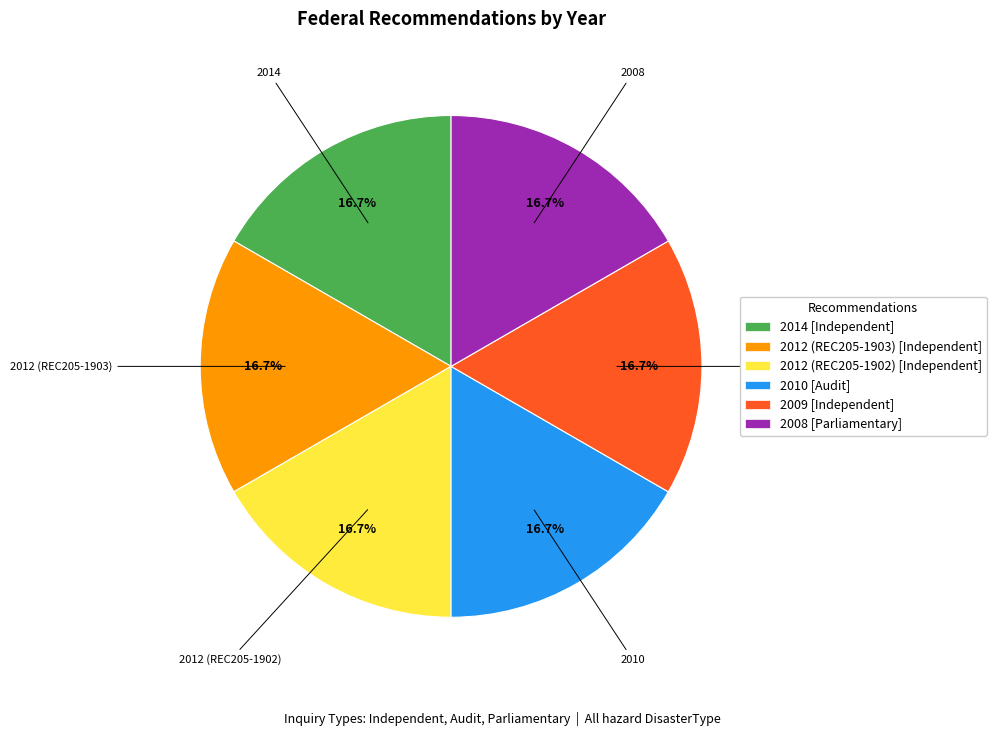

What is the ratio of the value at 2012 (REC205-1903) [Independent] to the value at 2010 [Audit]?

1.0